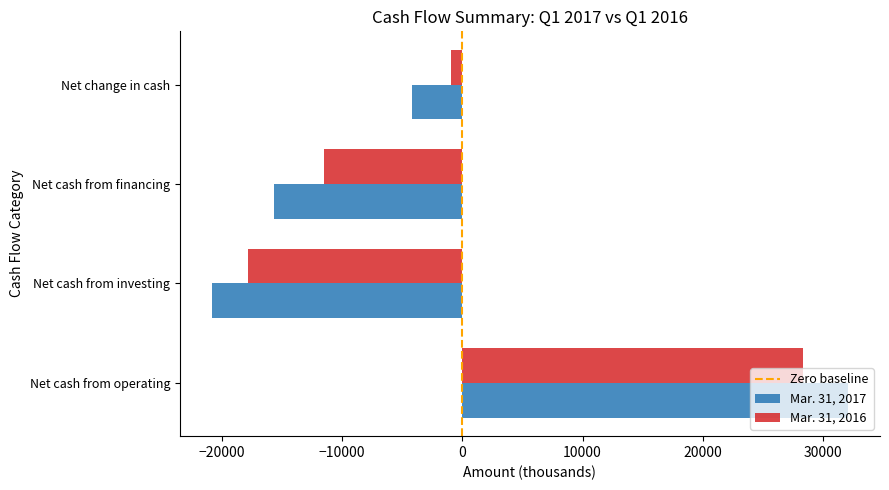

What is the spread (max minus min) of values at Net cash from operating?

3760